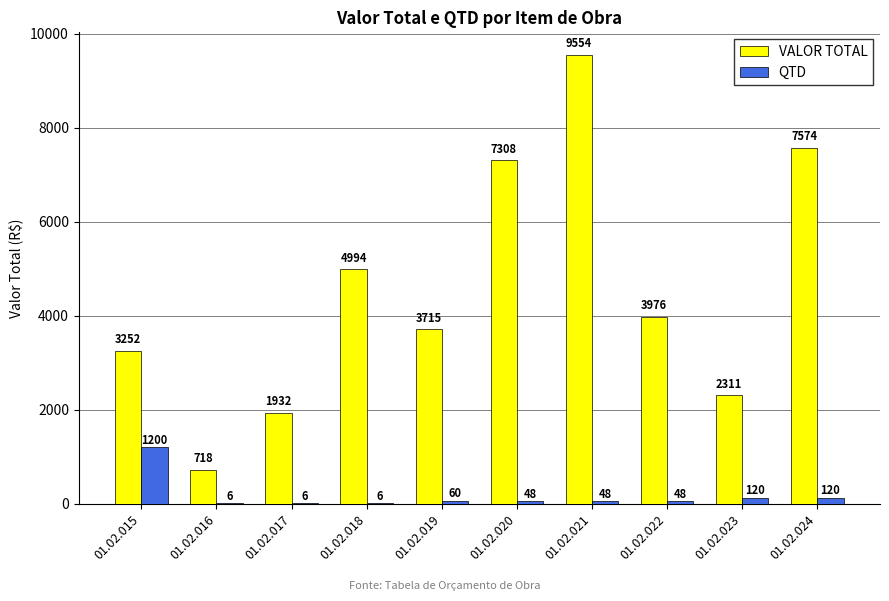

Which category has the highest value in the VALOR TOTAL series?

01.02.021